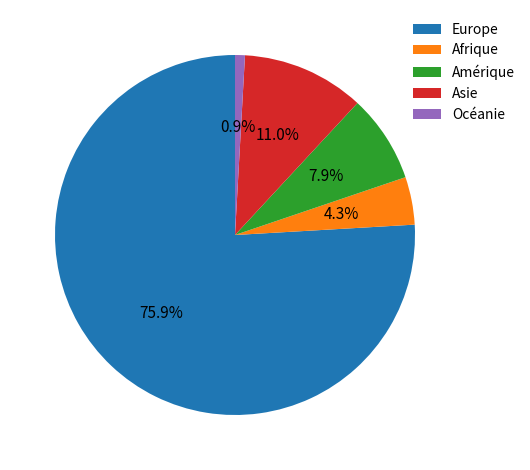

Approximately how many times larger is the value at Asie compared to Amérique?

1.4